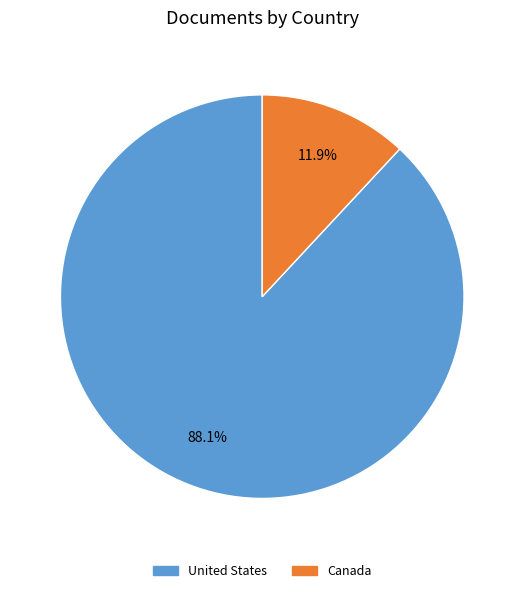

The Canada slice represents 1% of the pie. True or false?

False